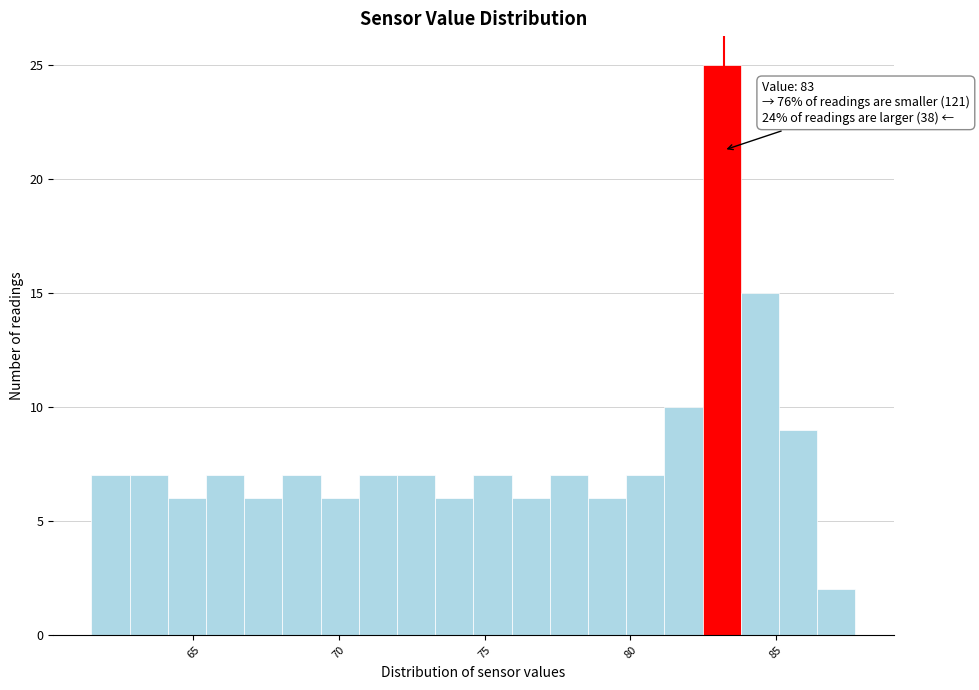

Around what value on the x-axis is the tallest bar? Give the approximate position of its centre, as read against the axis.

83.0